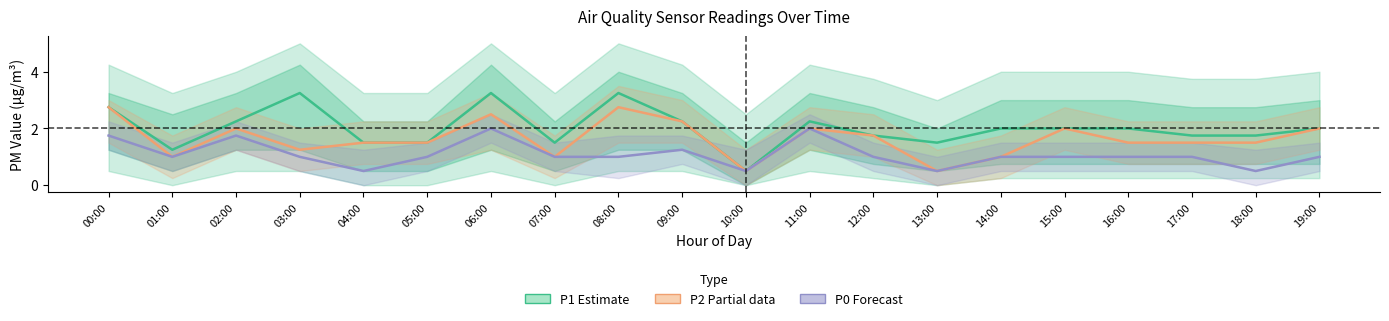

Reading left to right, transcribe all the data shown in this chart.

P1 (Estimate): 00:00=2.8	01:00=1.2	02:00=2.2	03:00=3.2	04:00=1.5	05:00=1.5	06:00=3.2	07:00=1.5	08:00=3.2	09:00=2.2	10:00=0.5	11:00=2.2	12:00=1.8	13:00=1.5	14:00=2.0	15:00=2.0	16:00=2.0	17:00=1.8	18:00=1.8	19:00=2.0
P2 (Partial): 00:00=2.8	01:00=1.0	02:00=2.0	03:00=1.2	04:00=1.5	05:00=1.5	06:00=2.5	07:00=1.0	08:00=2.8	09:00=2.2	10:00=0.5	11:00=2.0	12:00=1.8	13:00=0.5	14:00=1.0	15:00=2.0	16:00=1.5	17:00=1.5	18:00=1.5	19:00=2.0
P0 (Forecast): 00:00=1.8	01:00=1.0	02:00=1.8	03:00=1.0	04:00=0.5	05:00=1.0	06:00=2.0	07:00=1.0	08:00=1.0	09:00=1.2	10:00=0.5	11:00=2.0	12:00=1.0	13:00=0.5	14:00=1.0	15:00=1.0	16:00=1.0	17:00=1.0	18:00=0.5	19:00=1.0